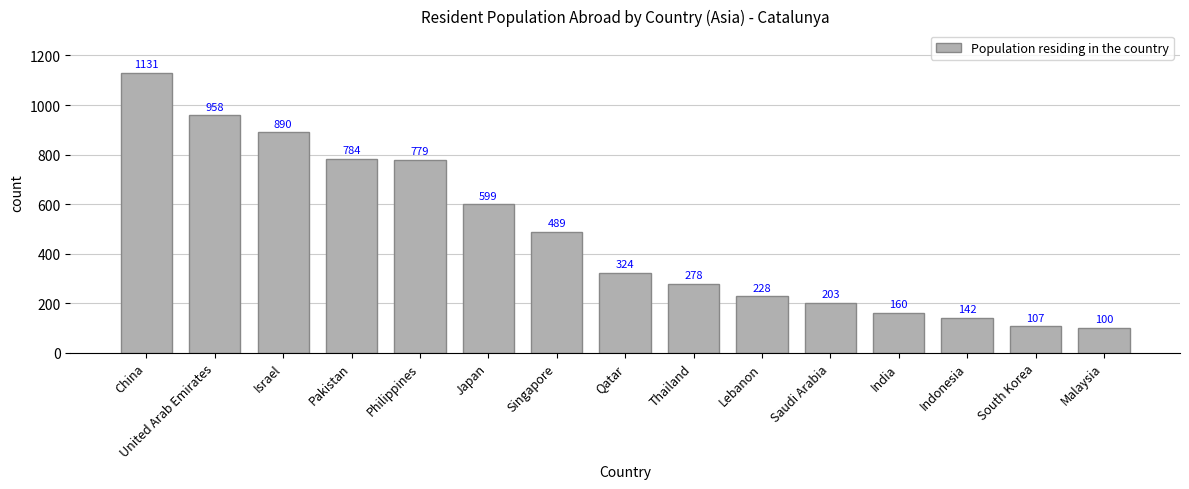

Rank the categories by value from highest to lowest.

China, United Arab Emirates, Israel, Pakistan, Philippines, Japan, Singapore, Qatar, Thailand, Lebanon, Saudi Arabia, India, Indonesia, South Korea, Malaysia